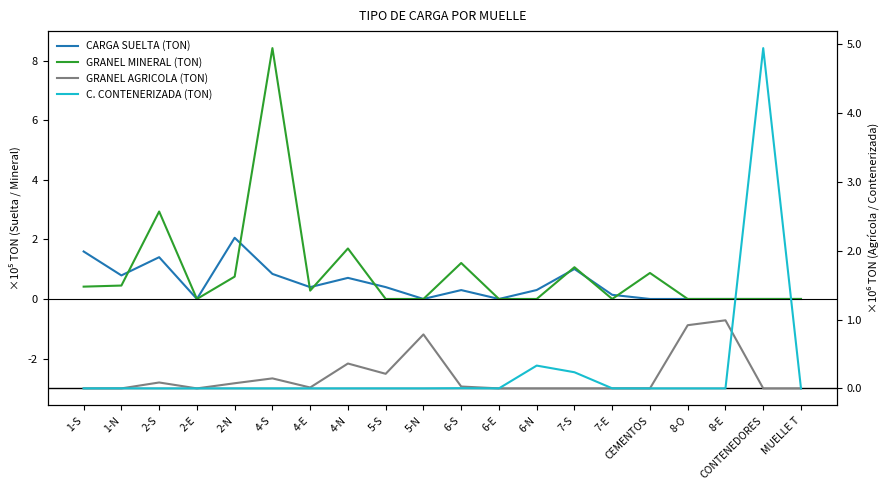

Between 7-S and 4-N, which is larger?

7-S